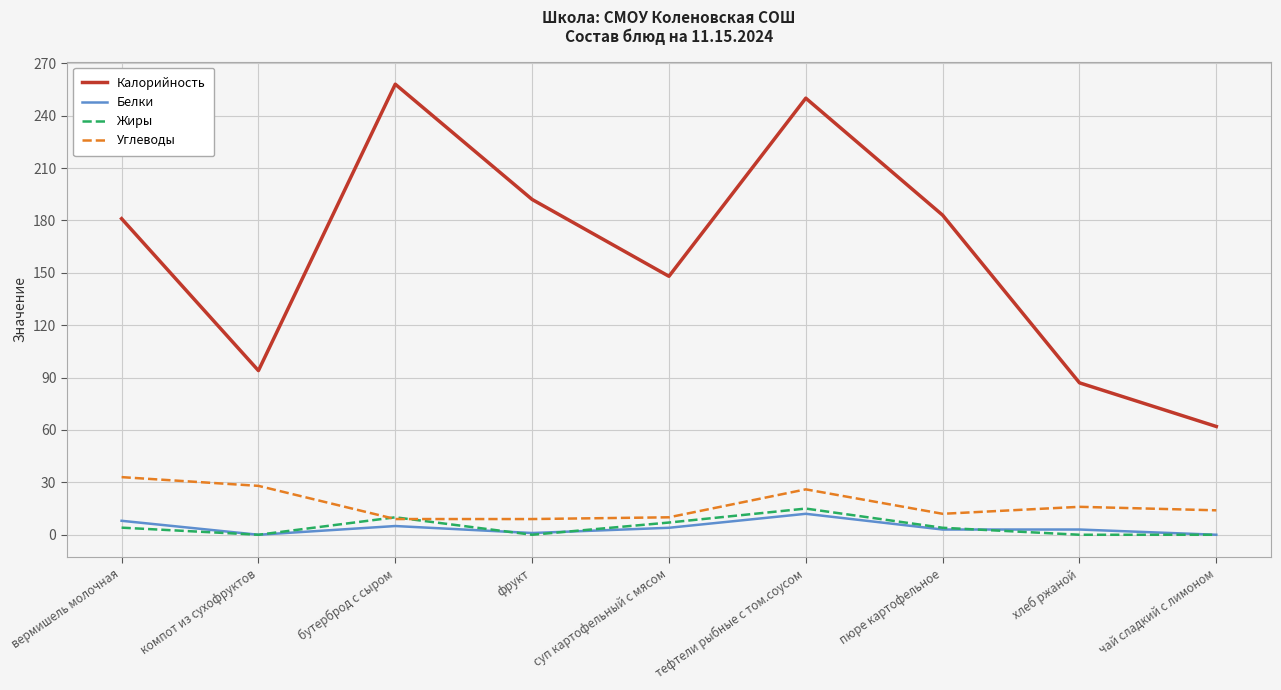

What is the difference between the Углеводы values at суп картофельный с мясом and пюре картофельное?

2.0